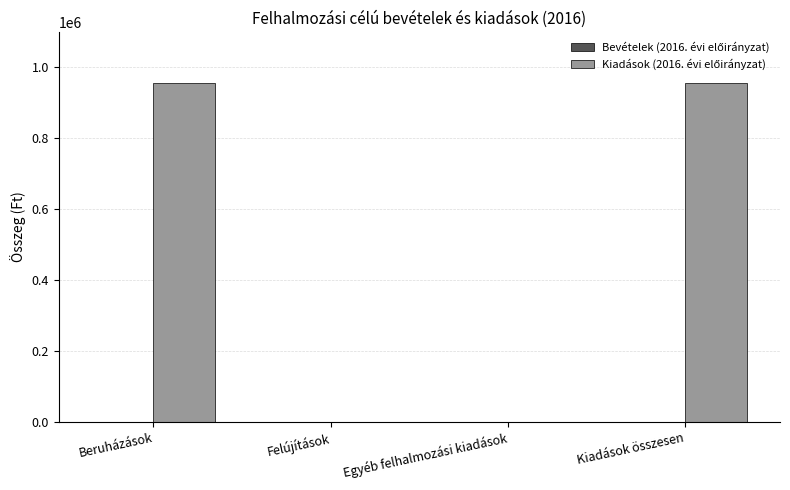

Reading left to right, extract all data points from this chart.

Beruházások=955000	Felújítások=0	Egyéb felhalmozási kiadások=0	Kiadások összesen=955000